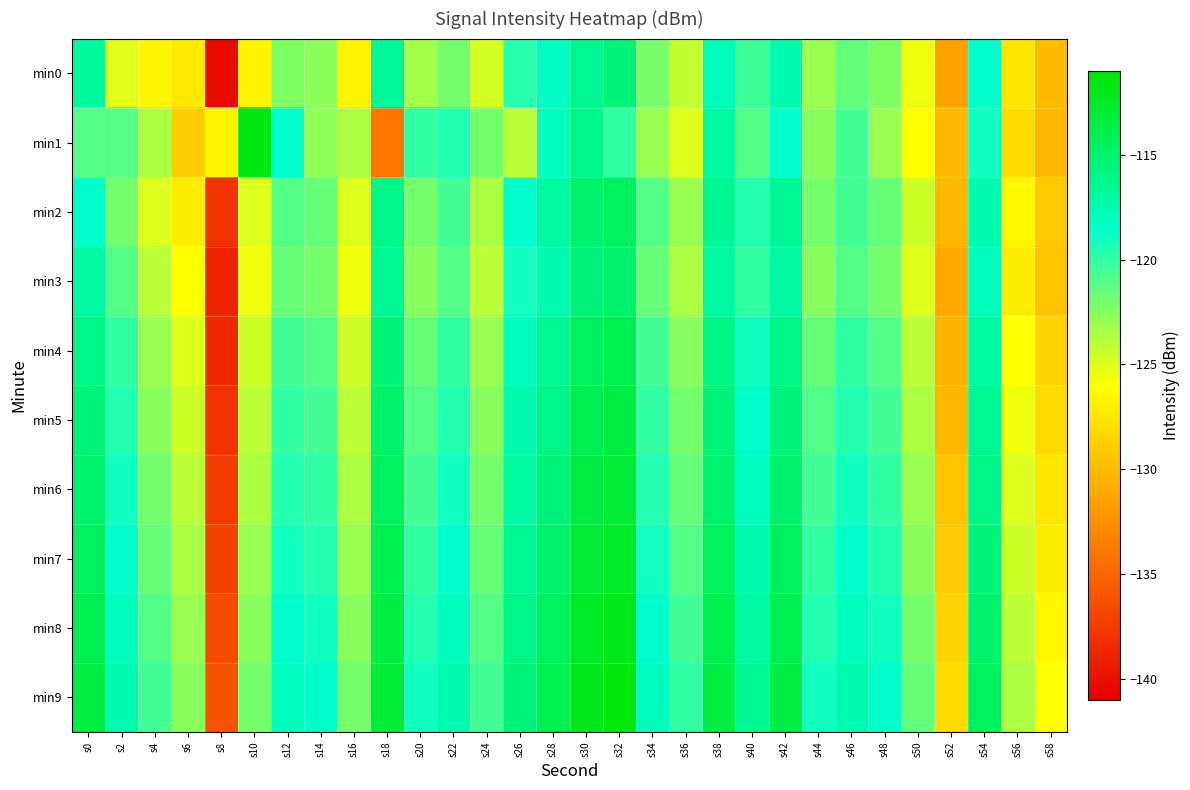

Reading left to right, extract all data points from this chart.

min0: s0=-116.8	s2=-125.1	s4=-126.6	s6=-127.3	s8=-140.3	s10=-126.6	s12=-122.2	s14=-122.6	s16=-126.6	s18=-116.7	s20=-123.3	s22=-122.0	s24=-124.7	s26=-119.7	s28=-118.2	s30=-116.3	s32=-115.5	s34=-122.0	s36=-124.2	s38=-117.8	s40=-120.3	s42=-117.4	s44=-123.1	s46=-121.4	s48=-122.3	s50=-125.5	s52=-131.4	s54=-118.5	s56=-127.4	s58=-129.9
min1: s0=-121.0	s2=-121.0	s4=-123.5	s6=-128.8	s8=-126.7	s10=-111.7	s12=-118.6	s14=-122.8	s16=-123.5	s18=-133.9	s20=-120.0	s22=-119.5	s24=-122.0	s26=-124.0	s28=-118.0	s30=-116.0	s32=-120.0	s34=-123.0	s36=-125.0	s38=-117.0	s40=-121.0	s42=-118.5	s44=-122.5	s46=-120.5	s48=-123.0	s50=-126.0	s52=-130.0	s54=-119.0	s56=-128.0	s58=-130.0
min2: s0=-118.5	s2=-122.0	s4=-125.0	s6=-127.0	s8=-138.0	s10=-125.0	s12=-121.0	s14=-121.5	s16=-125.0	s18=-116.0	s20=-122.0	s22=-120.5	s24=-123.5	s26=-118.5	s28=-117.0	s30=-115.0	s32=-114.5	s34=-121.0	s36=-123.0	s38=-116.5	s40=-119.5	s42=-116.5	s44=-122.0	s46=-120.5	s48=-121.5	s50=-124.5	s52=-130.0	s54=-117.5	s56=-126.5	s58=-129.0
min3: s0=-117.0	s2=-121.0	s4=-124.0	s6=-126.0	s8=-139.0	s10=-125.5	s12=-121.5	s14=-122.0	s16=-125.5	s18=-116.5	s20=-122.5	s22=-121.0	s24=-124.0	s26=-119.0	s28=-117.5	s30=-115.5	s32=-115.0	s34=-121.5	s36=-123.5	s38=-117.0	s40=-120.0	s42=-117.0	s44=-122.5	s46=-121.0	s48=-122.0	s50=-125.0	s52=-131.0	s54=-118.0	s56=-127.0	s58=-129.5
min4: s0=-116.0	s2=-120.0	s4=-123.0	s6=-125.0	s8=-138.5	s10=-124.5	s12=-120.5	s14=-121.0	s16=-124.5	s18=-115.5	s20=-121.5	s22=-120.0	s24=-123.0	s26=-118.0	s28=-116.5	s30=-114.5	s32=-114.0	s34=-120.5	s36=-122.5	s38=-116.0	s40=-119.0	s42=-116.0	s44=-121.5	s46=-120.0	s48=-121.0	s50=-124.0	s52=-130.5	s54=-117.0	s56=-126.0	s58=-128.5
min5: s0=-115.5	s2=-119.5	s4=-122.5	s6=-124.5	s8=-138.0	s10=-124.0	s12=-120.0	s14=-120.5	s16=-124.0	s18=-115.0	s20=-121.0	s22=-119.5	s24=-122.5	s26=-117.5	s28=-116.0	s30=-114.0	s32=-113.5	s34=-120.0	s36=-122.0	s38=-115.5	s40=-118.5	s42=-115.5	s44=-121.0	s46=-119.5	s48=-120.5	s50=-123.5	s52=-130.0	s54=-116.5	s56=-125.5	s58=-128.0
min6: s0=-115.0	s2=-119.0	s4=-122.0	s6=-124.0	s8=-137.5	s10=-123.5	s12=-119.5	s14=-120.0	s16=-123.5	s18=-114.5	s20=-120.5	s22=-119.0	s24=-122.0	s26=-117.0	s28=-115.5	s30=-113.5	s32=-113.0	s34=-119.5	s36=-121.5	s38=-115.0	s40=-118.0	s42=-115.0	s44=-120.5	s46=-119.0	s48=-120.0	s50=-123.0	s52=-129.5	s54=-116.0	s56=-125.0	s58=-127.5
min7: s0=-114.5	s2=-118.5	s4=-121.5	s6=-123.5	s8=-137.0	s10=-123.0	s12=-119.0	s14=-119.5	s16=-123.0	s18=-114.0	s20=-120.0	s22=-118.5	s24=-121.5	s26=-116.5	s28=-115.0	s30=-113.0	s32=-112.5	s34=-119.0	s36=-121.0	s38=-114.5	s40=-117.5	s42=-114.5	s44=-120.0	s46=-118.5	s48=-119.5	s50=-122.5	s52=-129.0	s54=-115.5	s56=-124.5	s58=-127.0
min8: s0=-114.0	s2=-118.0	s4=-121.0	s6=-123.0	s8=-136.5	s10=-122.5	s12=-118.5	s14=-119.0	s16=-122.5	s18=-113.5	s20=-119.5	s22=-118.0	s24=-121.0	s26=-116.0	s28=-114.5	s30=-112.5	s32=-112.0	s34=-118.5	s36=-120.5	s38=-114.0	s40=-117.0	s42=-114.0	s44=-119.5	s46=-118.0	s48=-119.0	s50=-122.0	s52=-128.5	s54=-115.0	s56=-124.0	s58=-126.5
min9: s0=-113.5	s2=-117.5	s4=-120.5	s6=-122.5	s8=-136.0	s10=-122.0	s12=-118.0	s14=-118.5	s16=-122.0	s18=-113.0	s20=-119.0	s22=-117.5	s24=-120.5	s26=-115.5	s28=-114.0	s30=-112.0	s32=-111.5	s34=-118.0	s36=-120.0	s38=-113.5	s40=-116.5	s42=-113.5	s44=-119.0	s46=-117.5	s48=-118.5	s50=-121.5	s52=-128.0	s54=-114.5	s56=-123.5	s58=-126.0